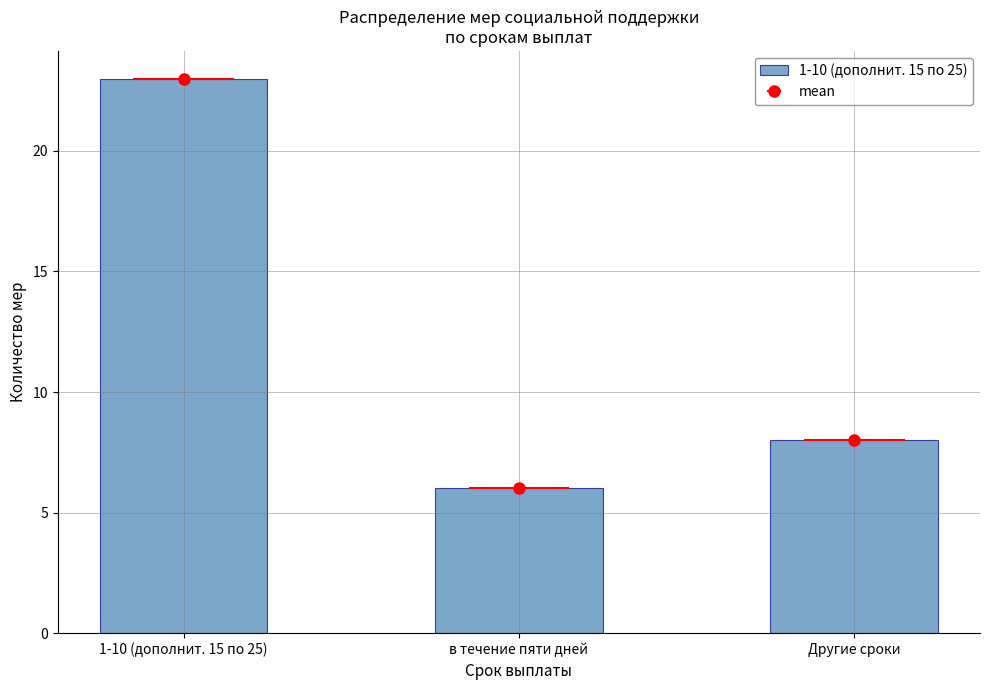

What value does the data have at 20, to the nearest 10?

20